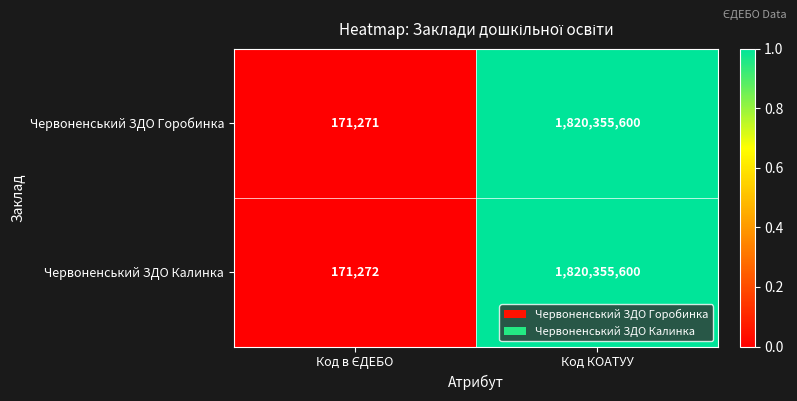

The value of Червоненський ЗДО Горобинка at Код КОАТУУ is 2907910833. True or false?

False